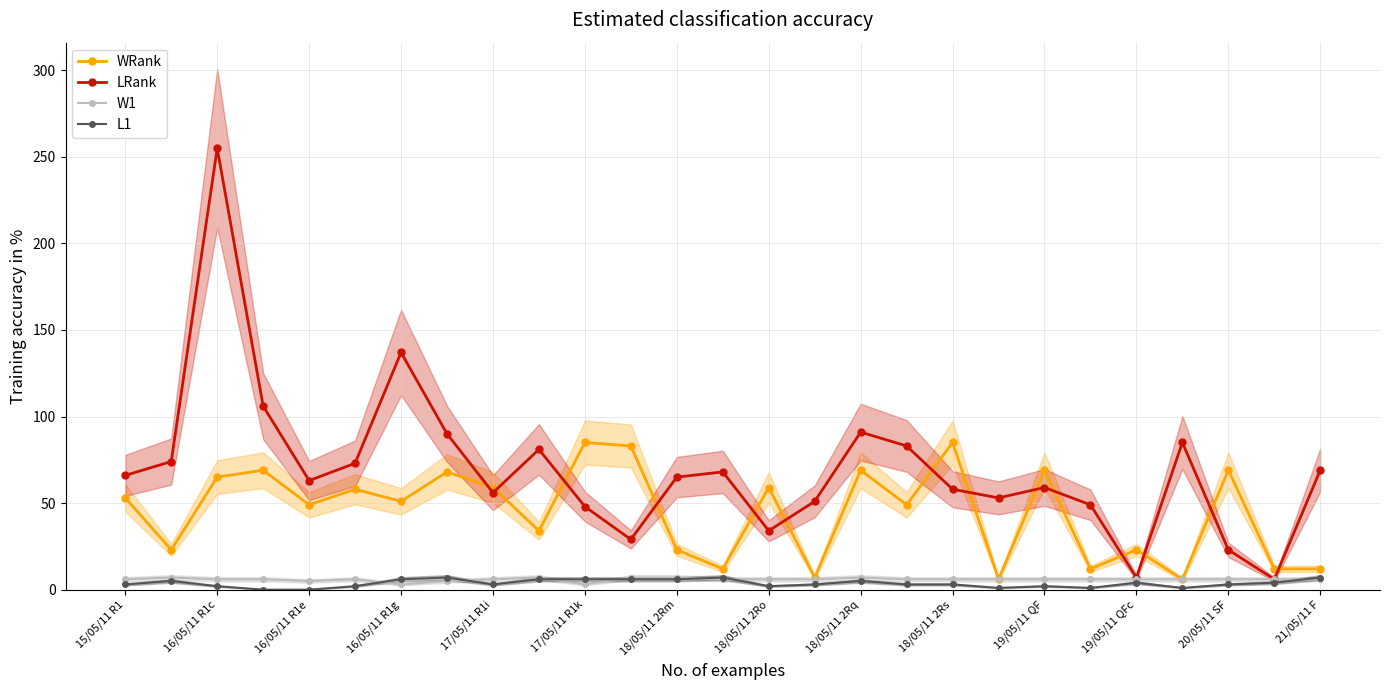

What is the average value of the L1 series?

4